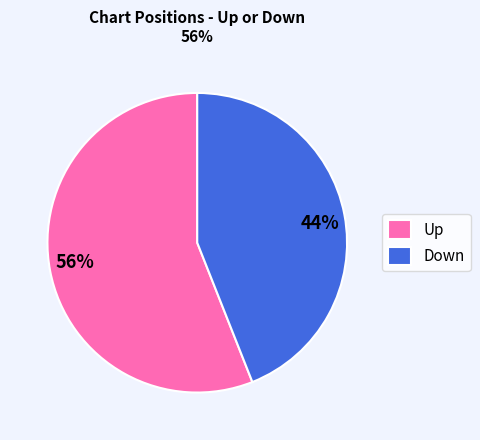

To the nearest percent, what percentage of the pie is Down?

44%